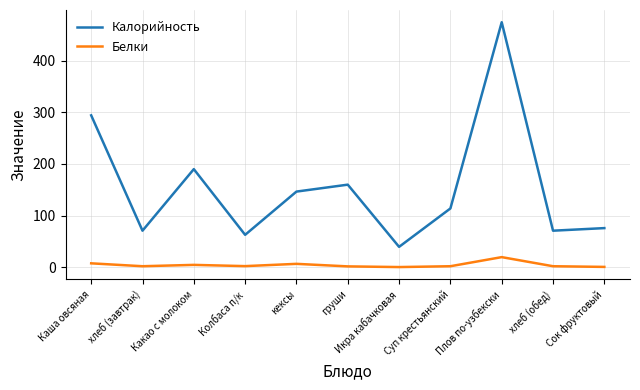

What are all the series names shown in the legend?

Калорийность, Белки